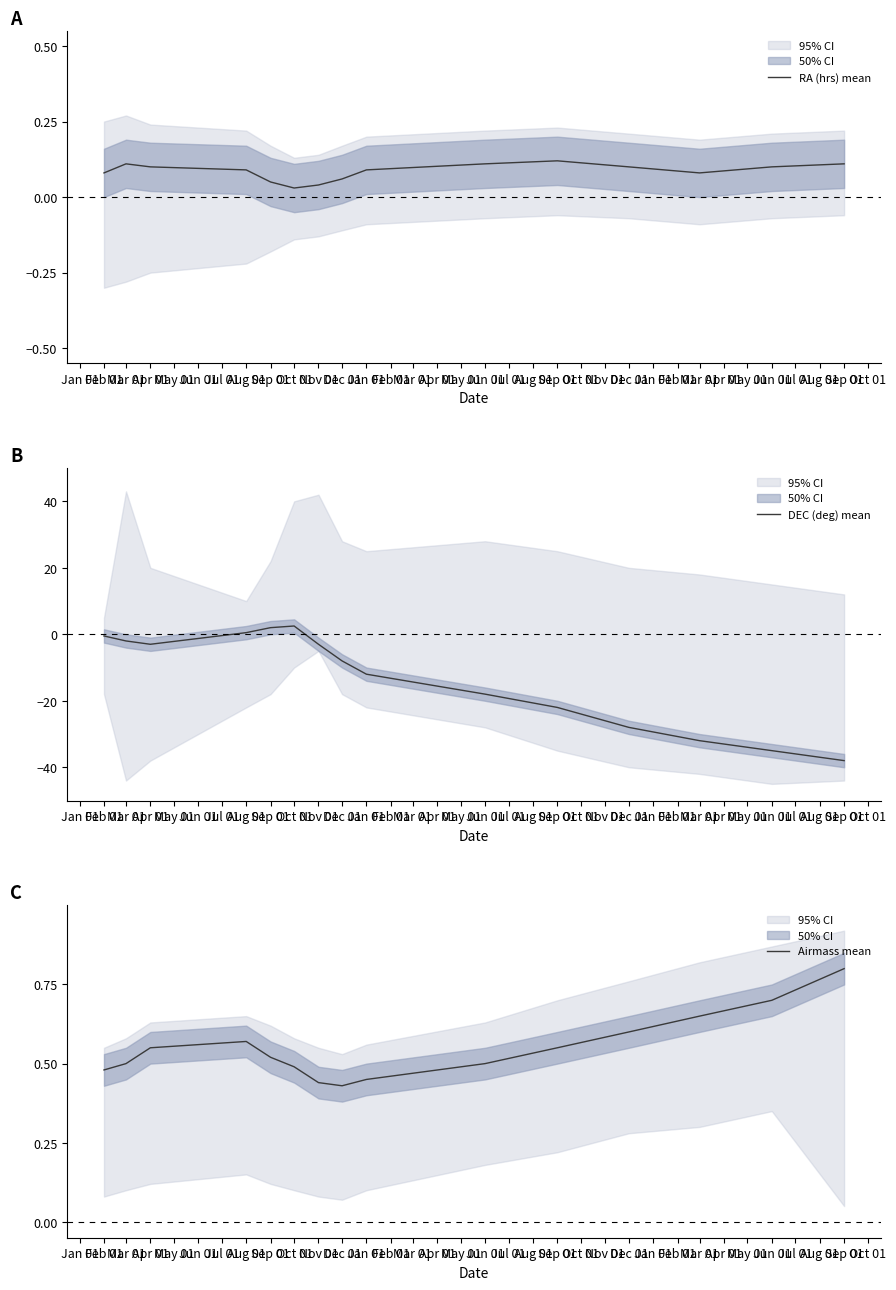

Rank the series by their maximum value, from lowest to highest.

RA (hrs) mean, Airmass mean, DEC (deg) mean